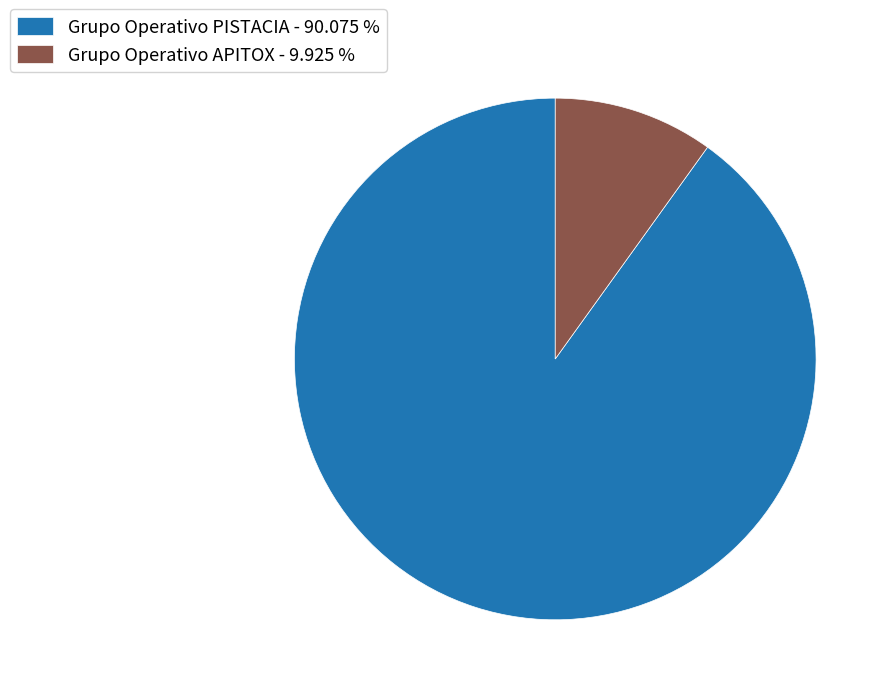

Do Grupo Operativo PISTACIA - 90.075 % and Grupo Operativo APITOX - 9.925 % together represent more than half of the pie?

Yes